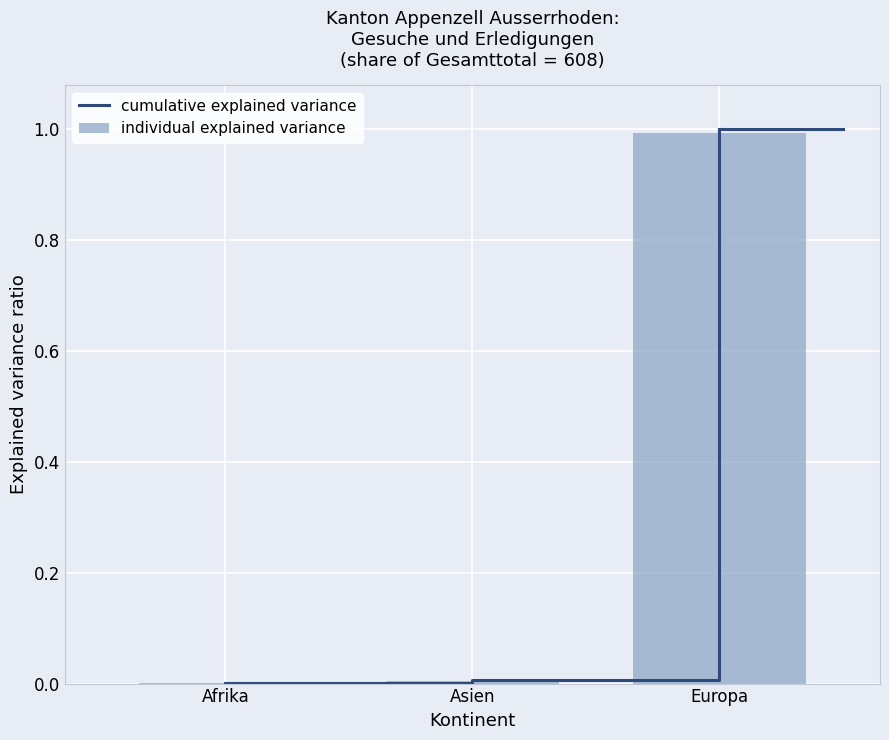

The cumulative explained variance series shows 0.0 at Afrika. True or false?

True